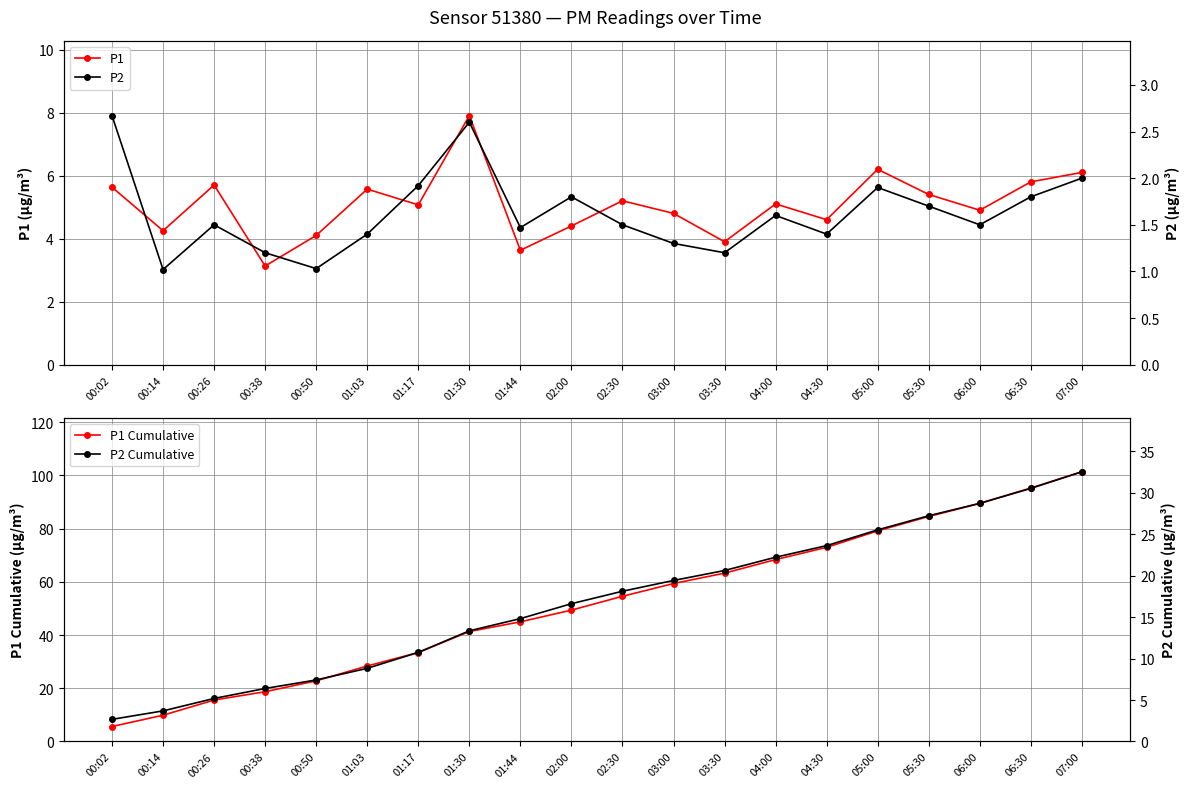

Which series has the largest range (max minus min)?

P1 Cumulative